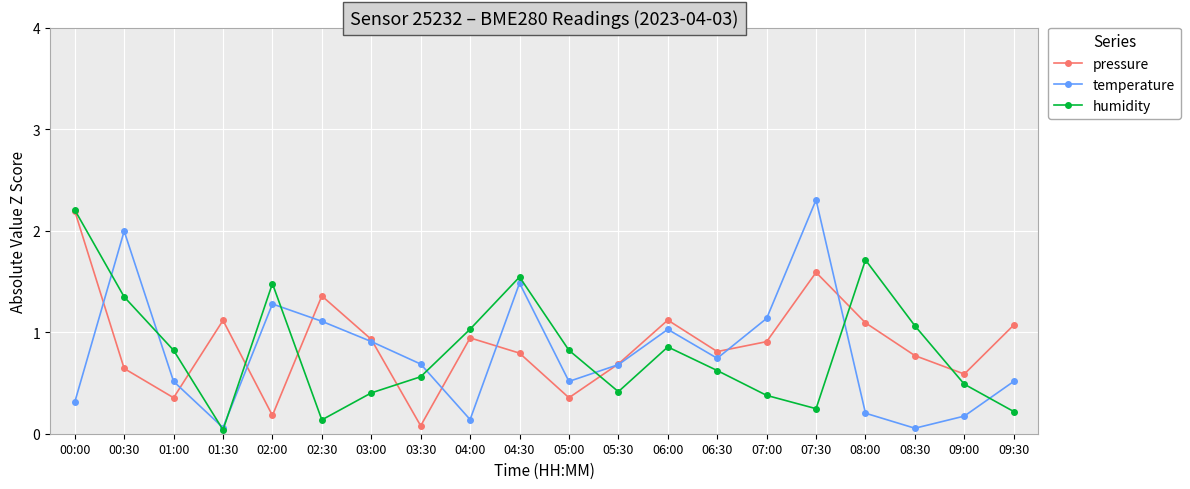

What is the label of the 13th point from the right?

03:30